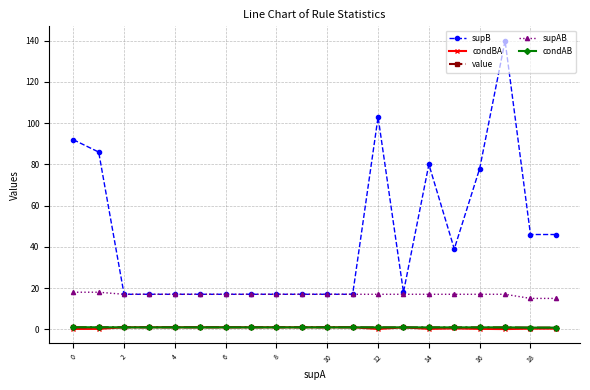

Does the chart display data point markers on the line(s)?

Yes